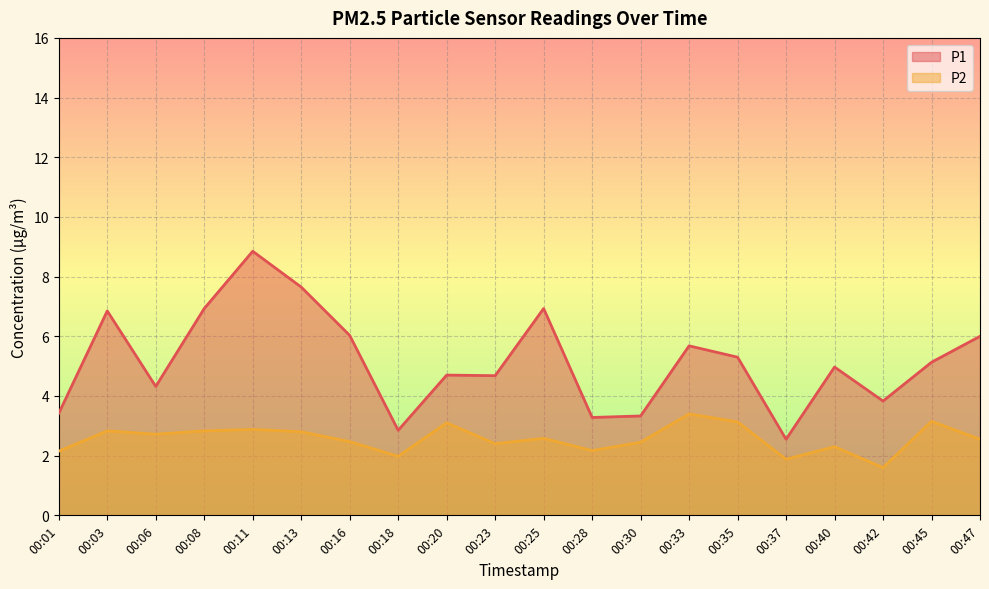

Which series has the largest total across all categories?

P1